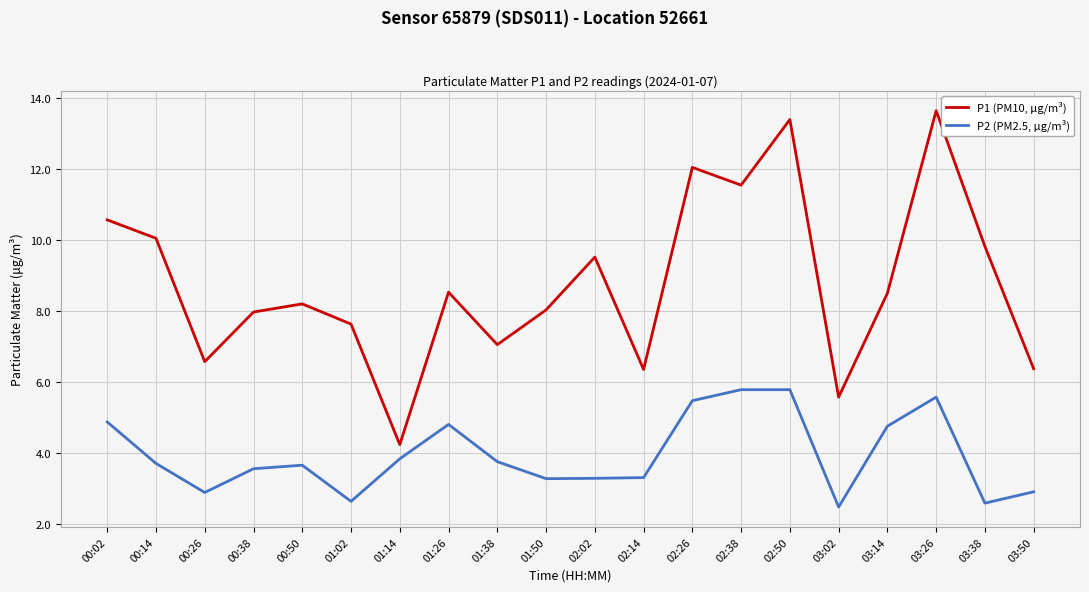

True or false: P1 (PM10, μg/m³) and P2 (PM2.5, μg/m³) intersect in this chart.

False